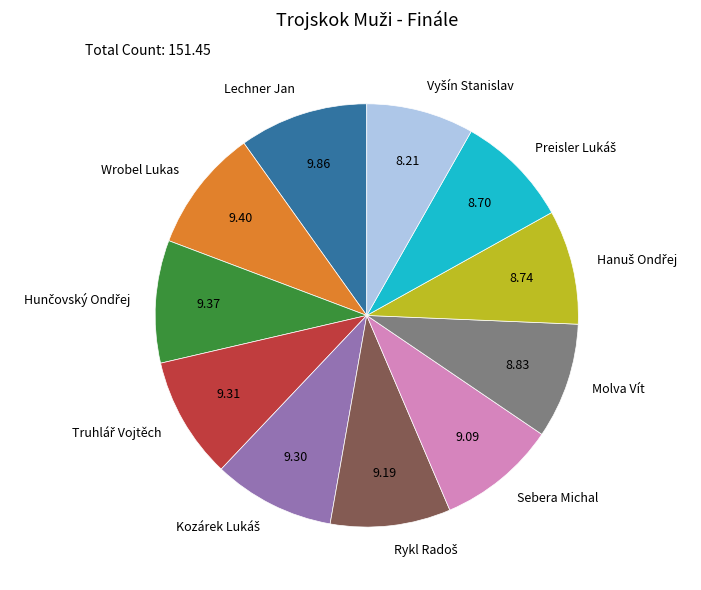

Between Molva Vít and Lechner Jan, which is larger?

Lechner Jan